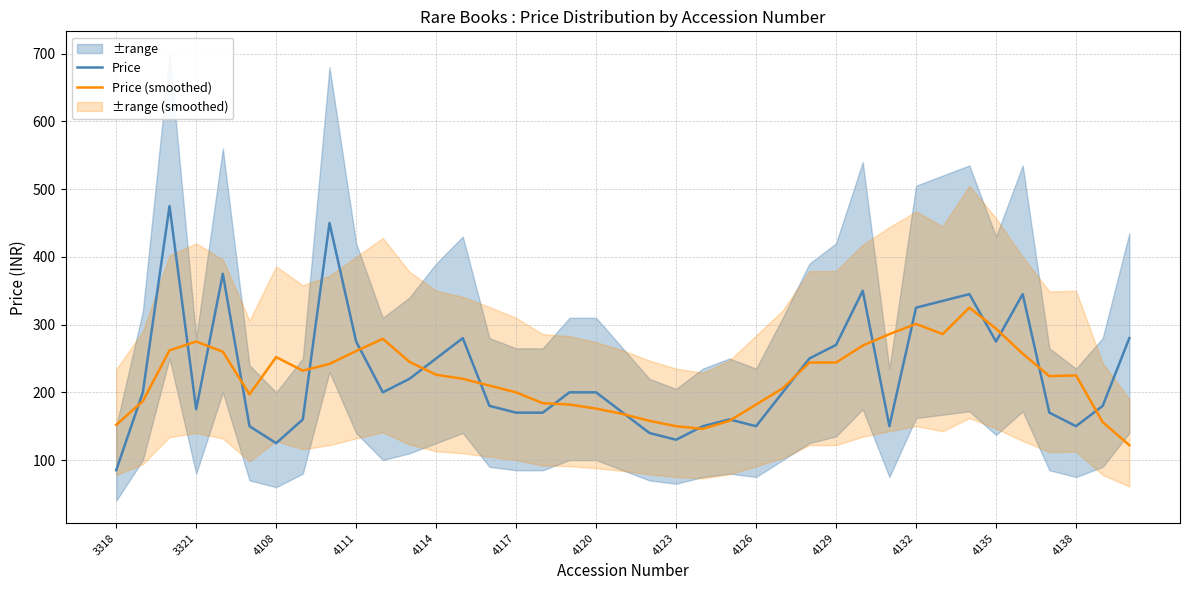

What is the highest value of the Price series?

475